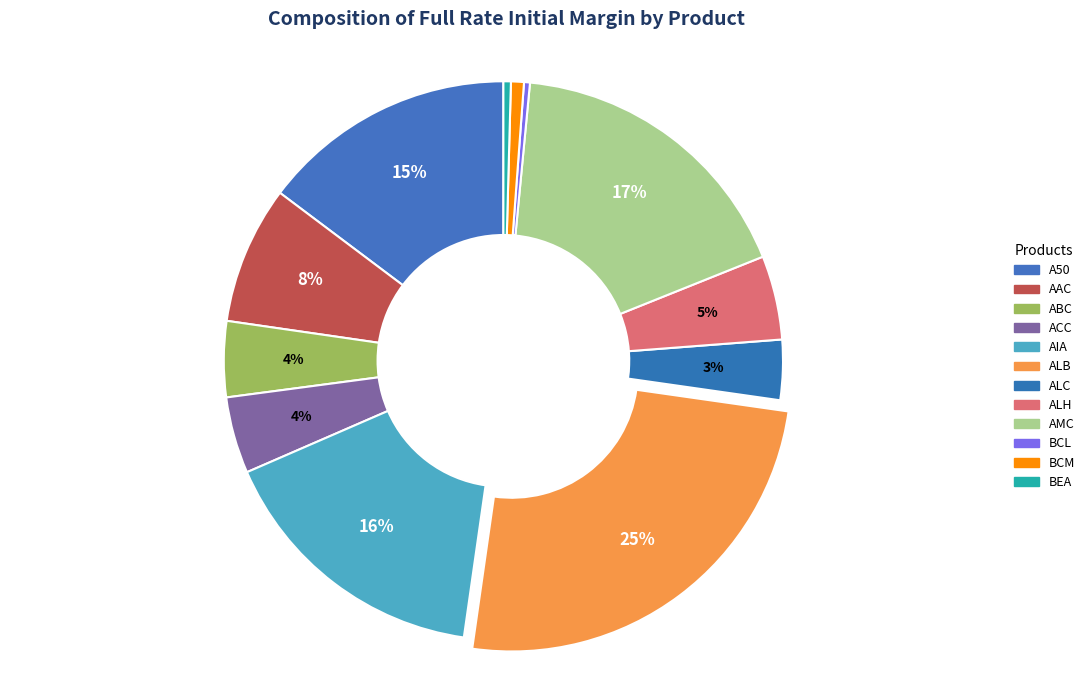

How many slices are in this pie chart?

12